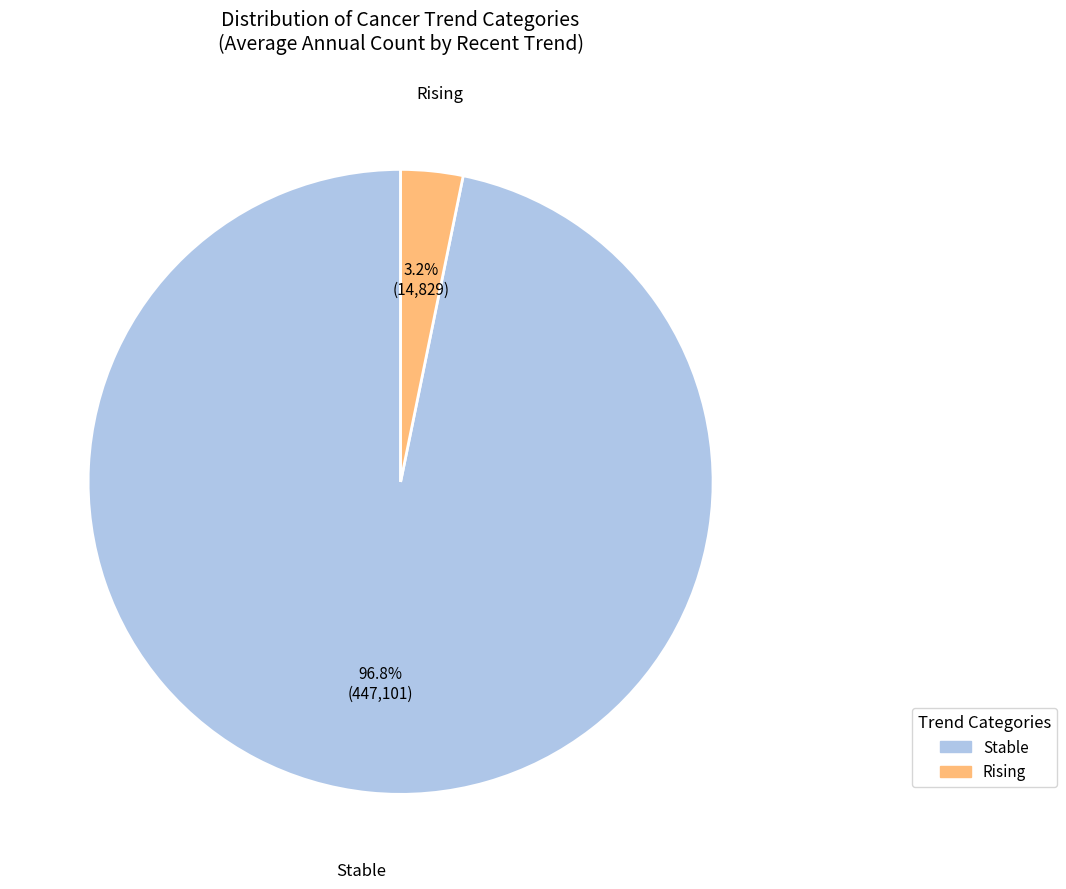

To the nearest percent, what is the average slice percentage?

50%